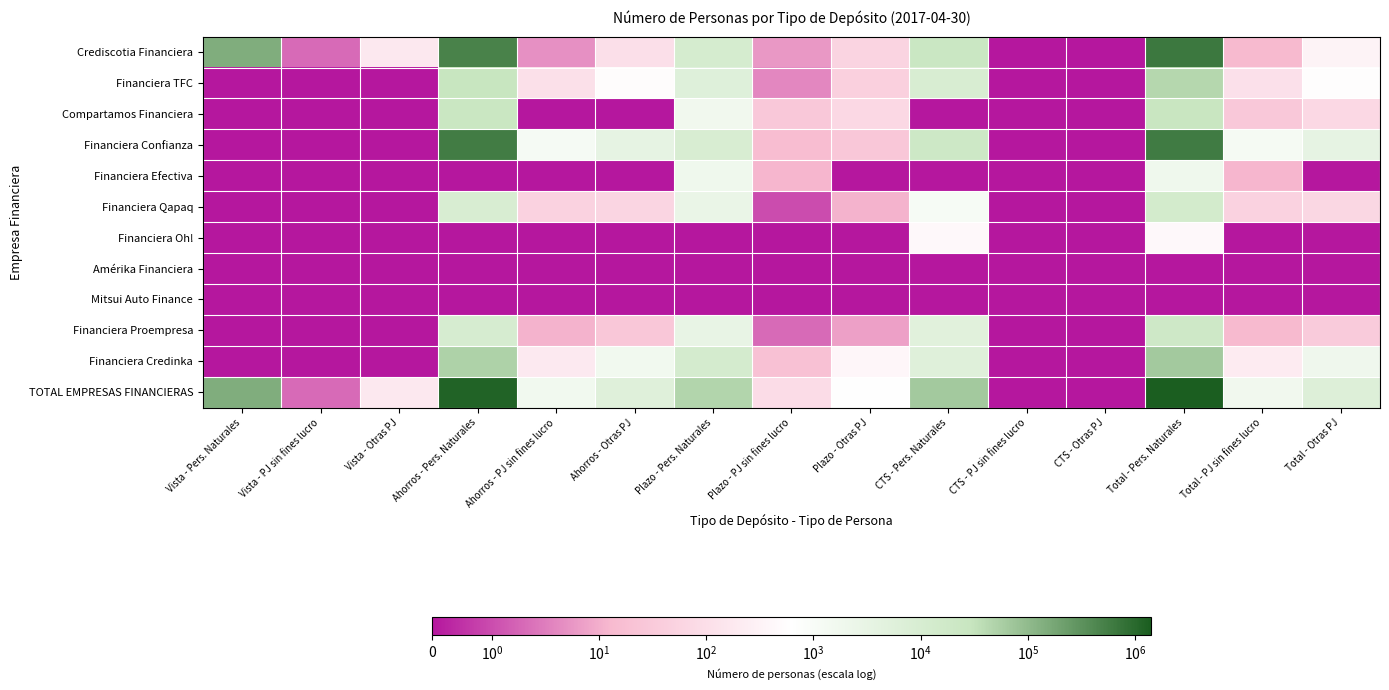

At which category is the sum across all series the highest?

Total - Pers. Naturales